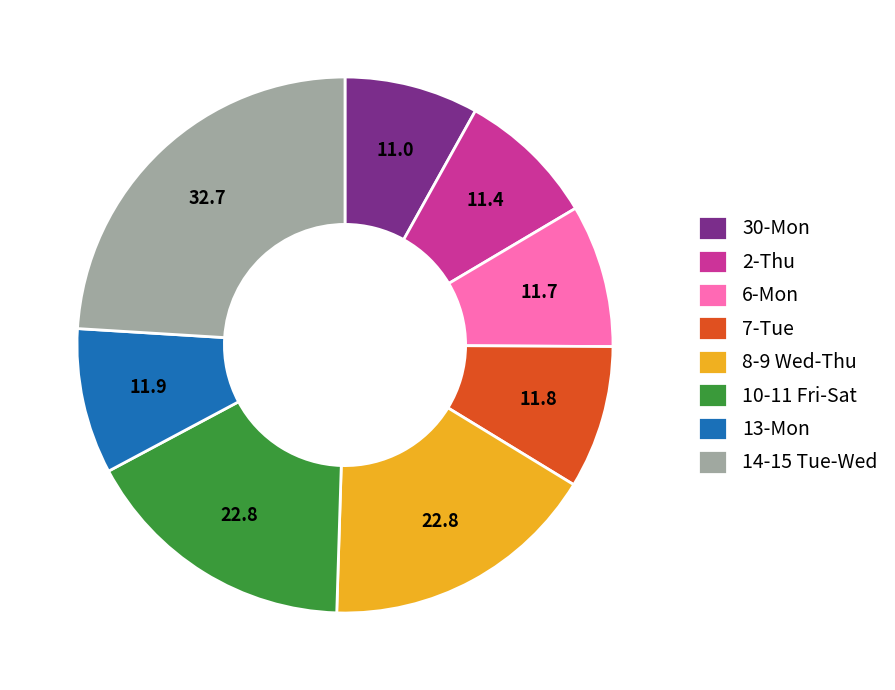

Combined, do 30-Mon and 8-9 Wed-Thu account for over 50%?

No